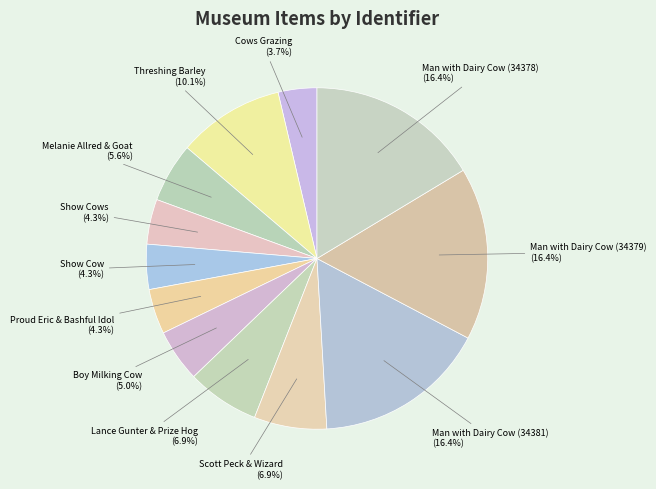

True or false: Man with Dairy Cow (34381) accounts for 16% of the total.

True